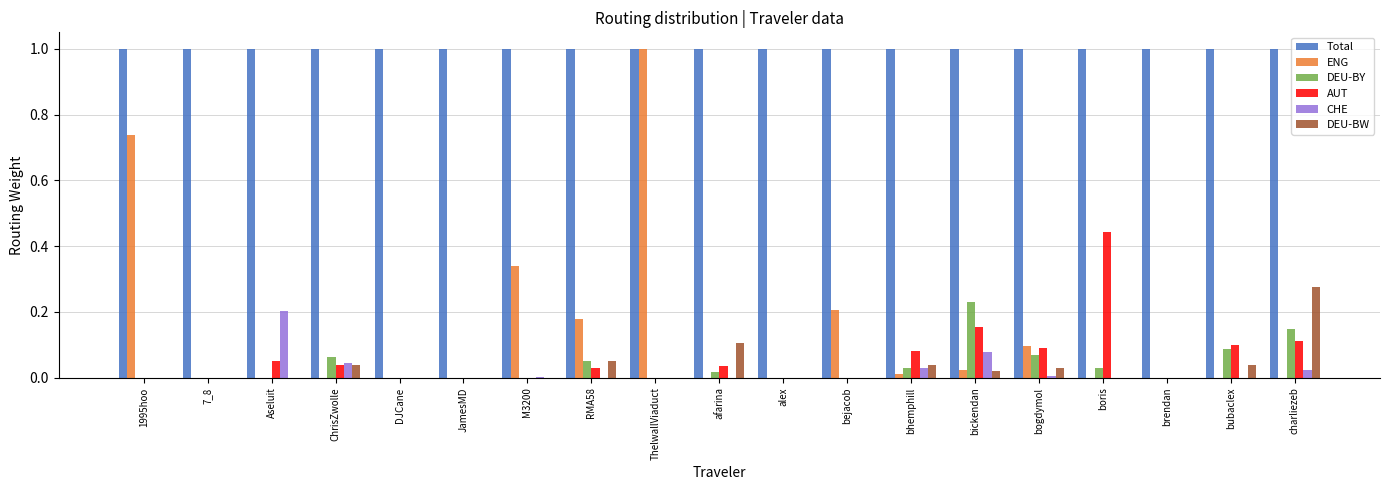

What are all the series names shown in the legend?

Total, ENG, DEU-BY, AUT, CHE, DEU-BW